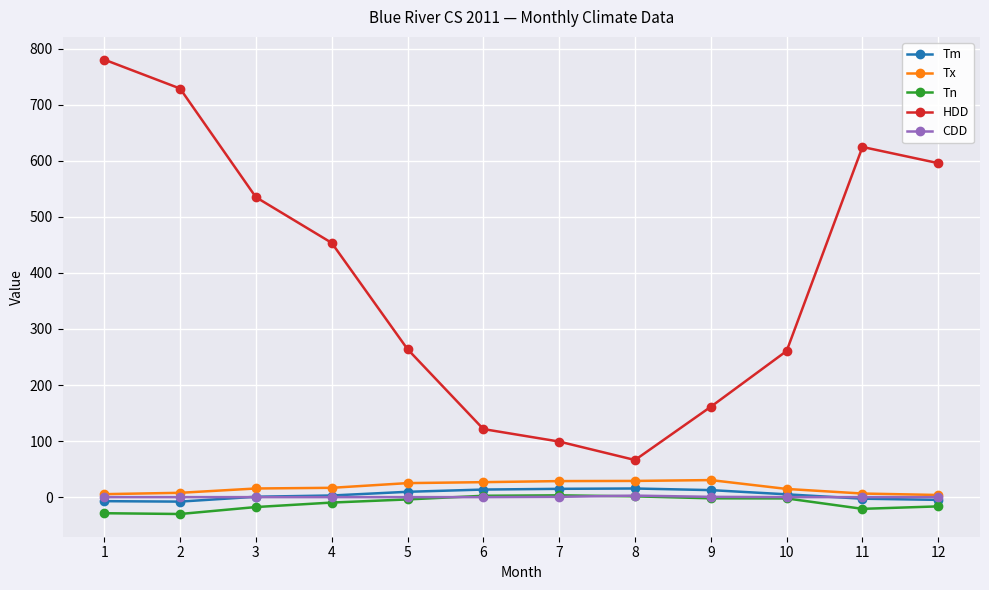

True or false: HDD and CDD intersect in this chart.

False